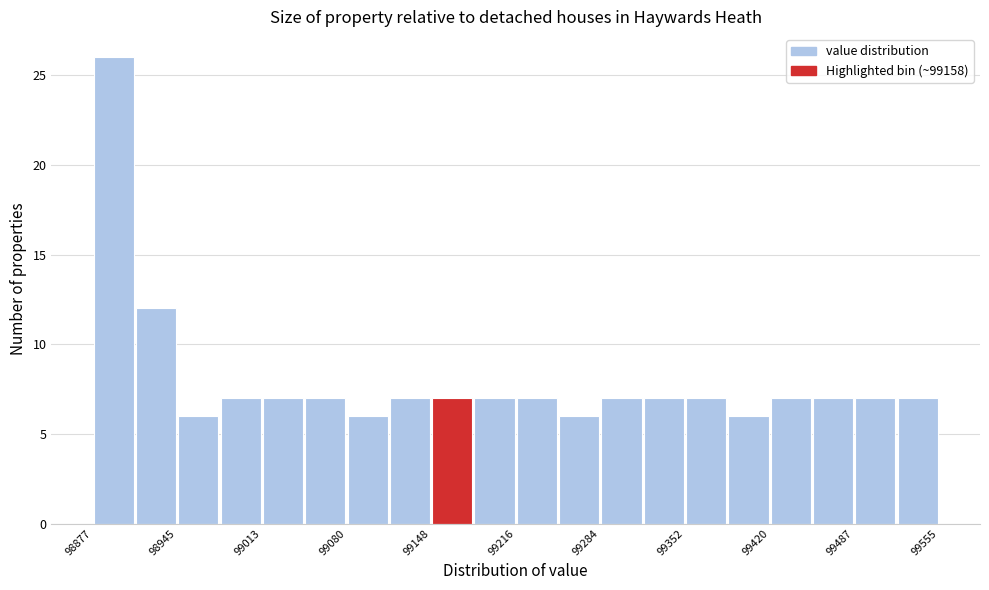

Around what value on the x-axis is the tallest bar? Give the approximate position of its centre, as read against the axis.

98890